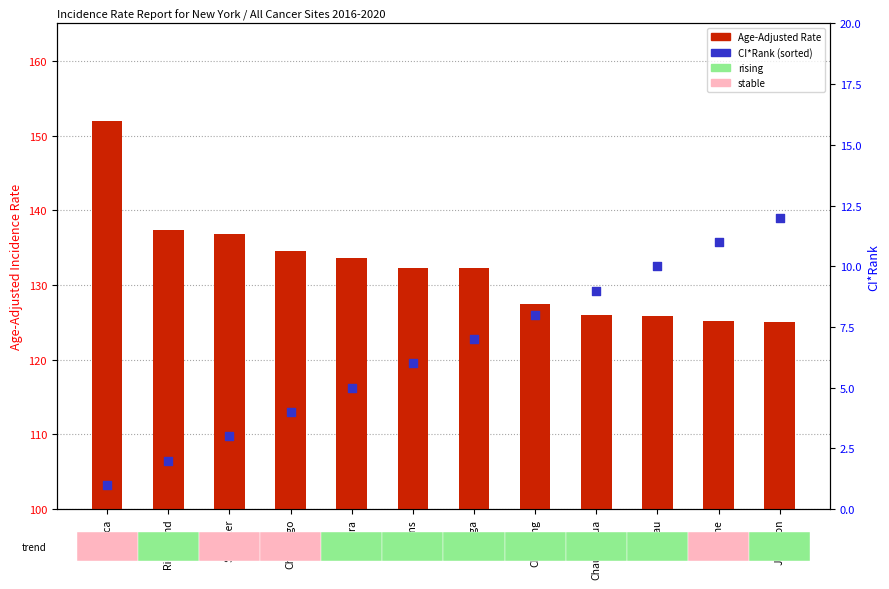

Which series has the widest spread of Y values?

Age-Adjusted Rate